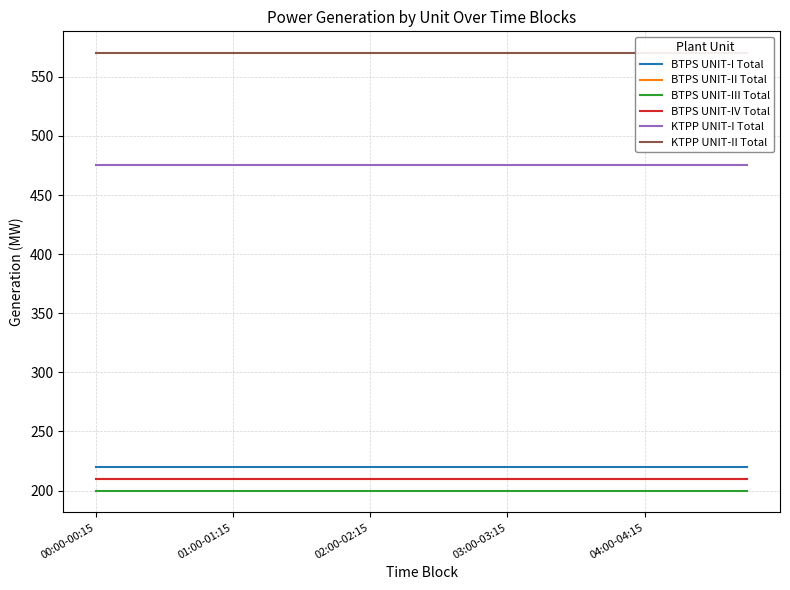

Which series has the largest total across all categories?

KTPP UNIT-II Total